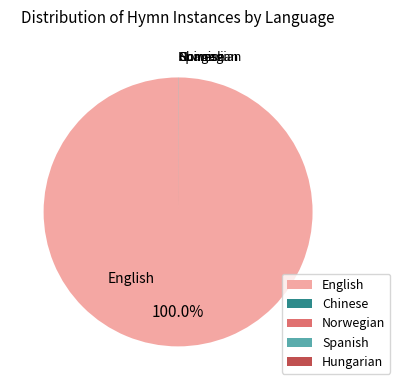

Does English represent more than half of the total?

Yes